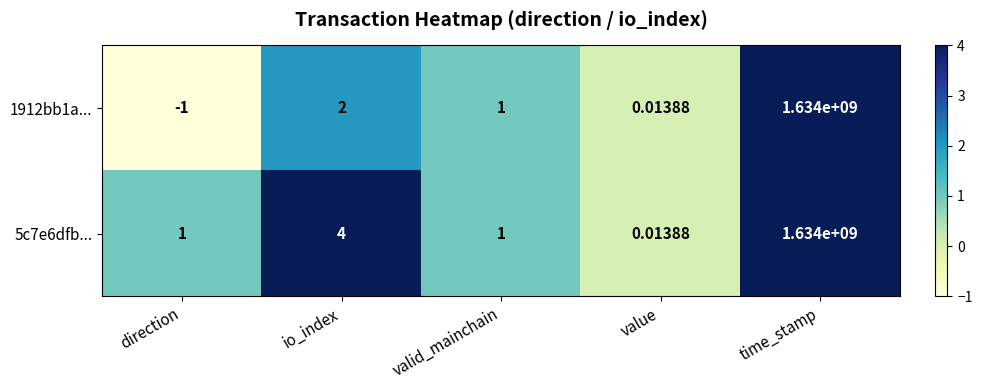

At how many categories does at least one series exceed 873456838?

1